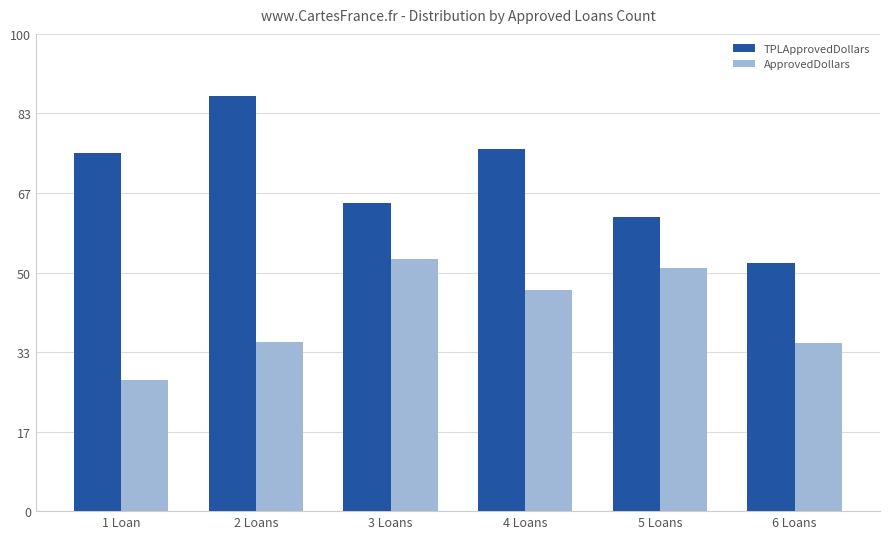

Between 3 Loans and 6 Loans, which series saw the biggest shift?

ApprovedDollars